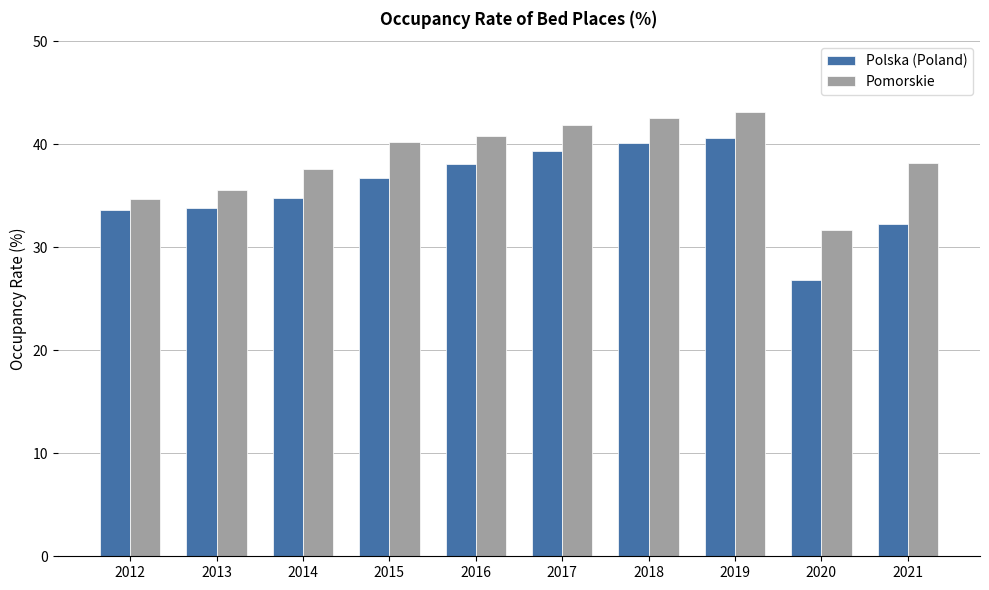

True or false: Pomorskie has a value of 69.6 at 2015.

False